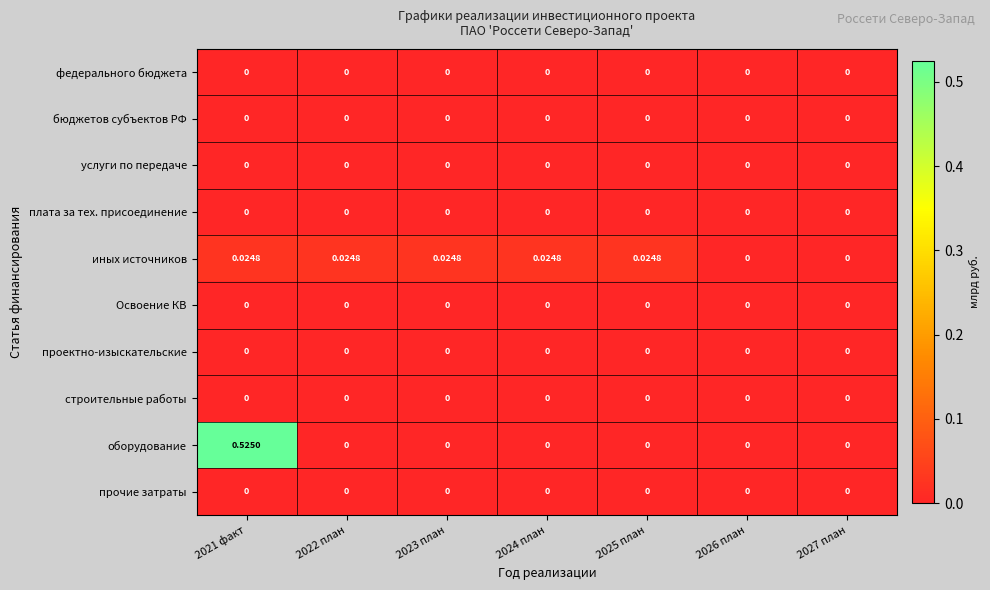

Which series has the largest total across all categories?

оборудование